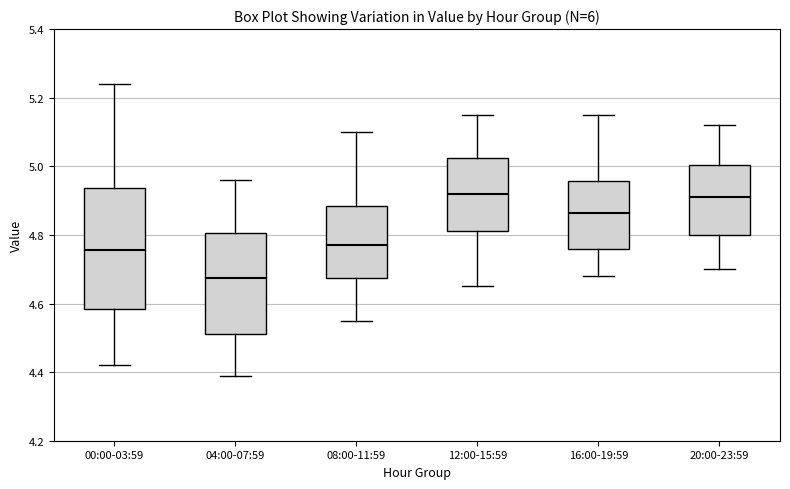

Reading left to right, read every box against the y-axis: the position of its median line, the range the box covers, and the ends of its whiskers. The values are not printed on the chart, so give them approximately, as read against the axis.

00:00-03:59: median 4.76, box 4.58 to 4.94, whiskers 4.42 to 5.24
04:00-07:59: median 4.68, box 4.52 to 4.80, whiskers 4.40 to 4.96
08:00-11:59: median 4.78, box 4.68 to 4.88, whiskers 4.56 to 5.10
12:00-15:59: median 4.92, box 4.82 to 5.02, whiskers 4.66 to 5.16
16:00-19:59: median 4.86, box 4.76 to 4.96, whiskers 4.68 to 5.16
20:00-23:59: median 4.92, box 4.80 to 5.00, whiskers 4.70 to 5.12